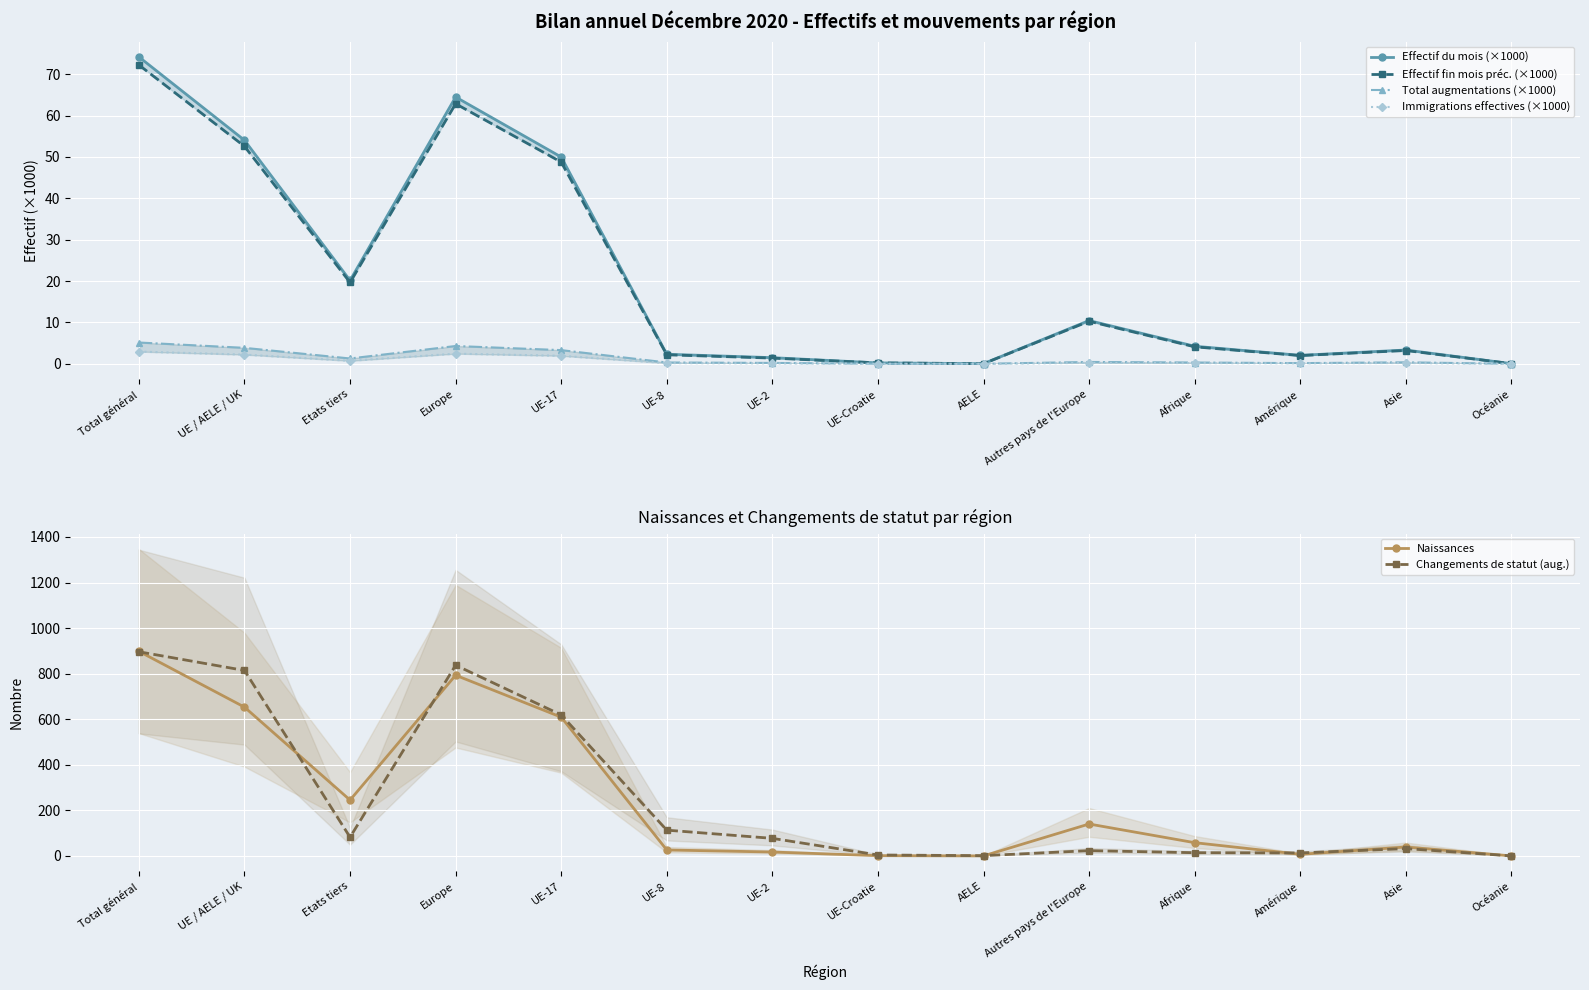

True or false: Immigrations effectives (×1000) and Effectif du mois (×1000) cross at least once.

False